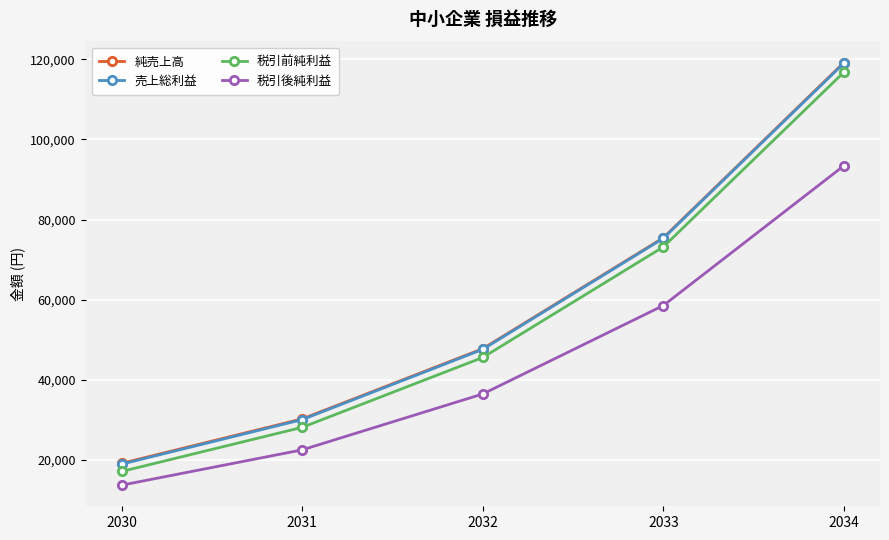

True or false: 税引後純利益 and 税引前純利益 intersect in this chart.

False